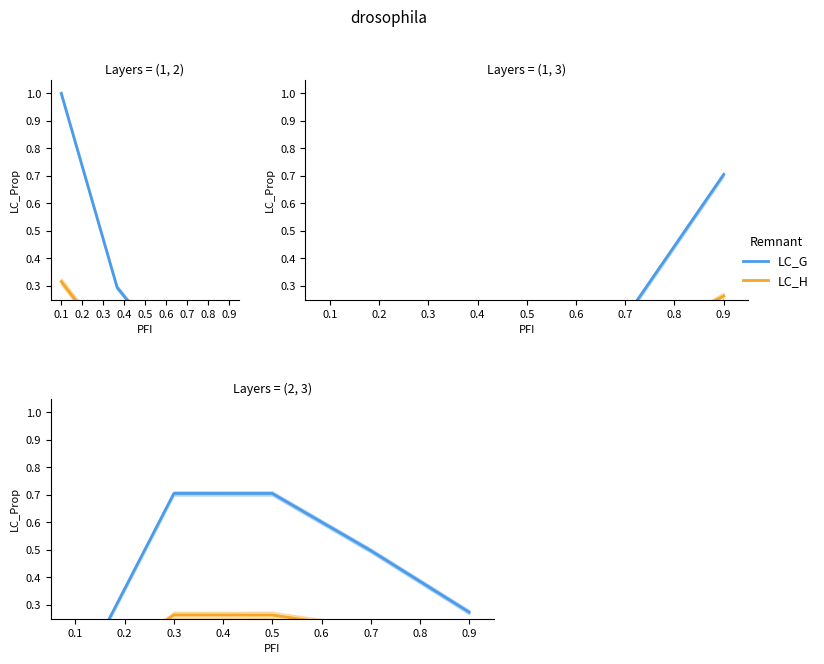

How many lines are shown in the chart?

2